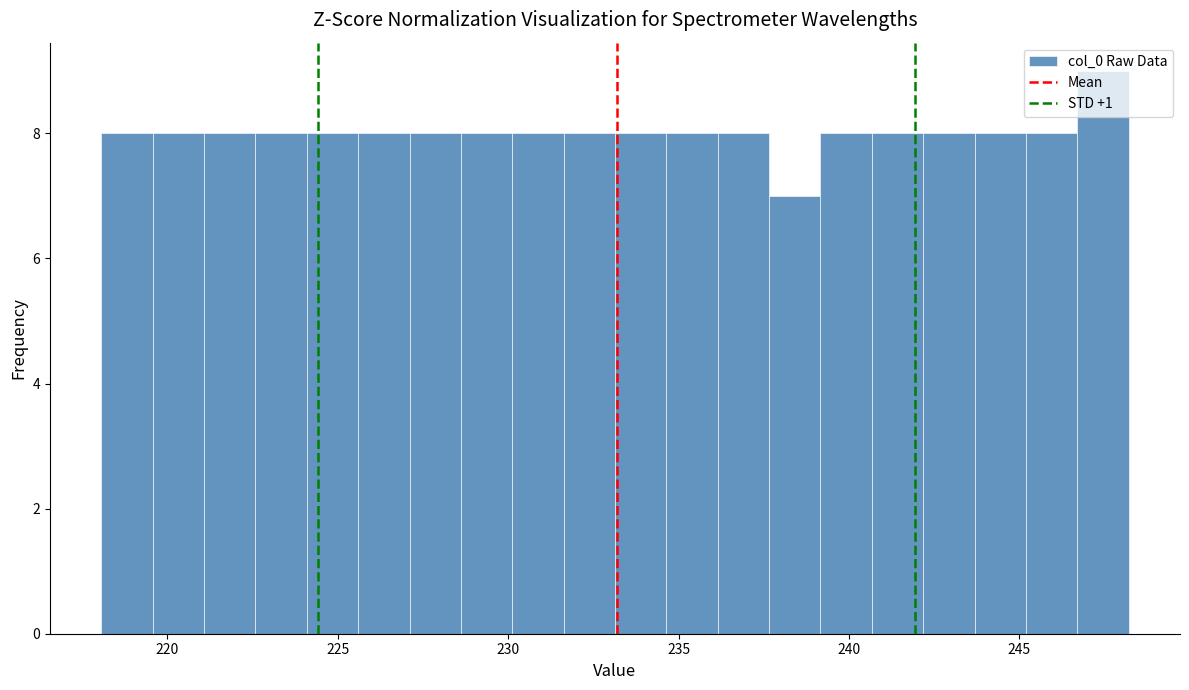

Around what value on the x-axis is the tallest bar? Give the approximate position of its centre, as read against the axis.

247.5